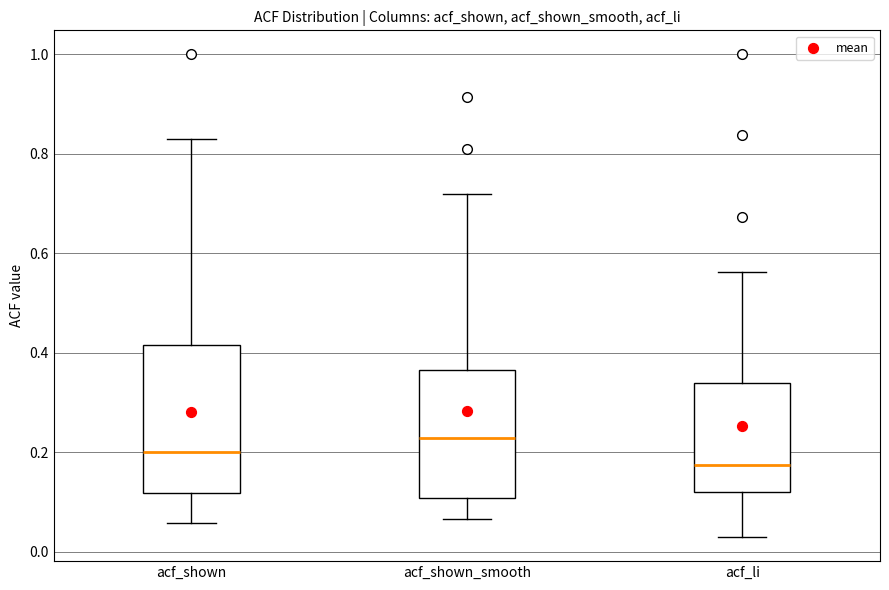

Comparing the boxes themselves (not the whiskers), which one is the tallest?

acf_shown